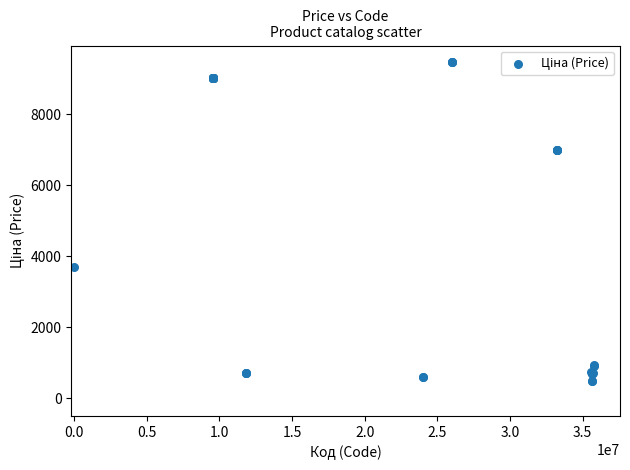

What Y value in the scatter plot is closest to 4989?

3687.1